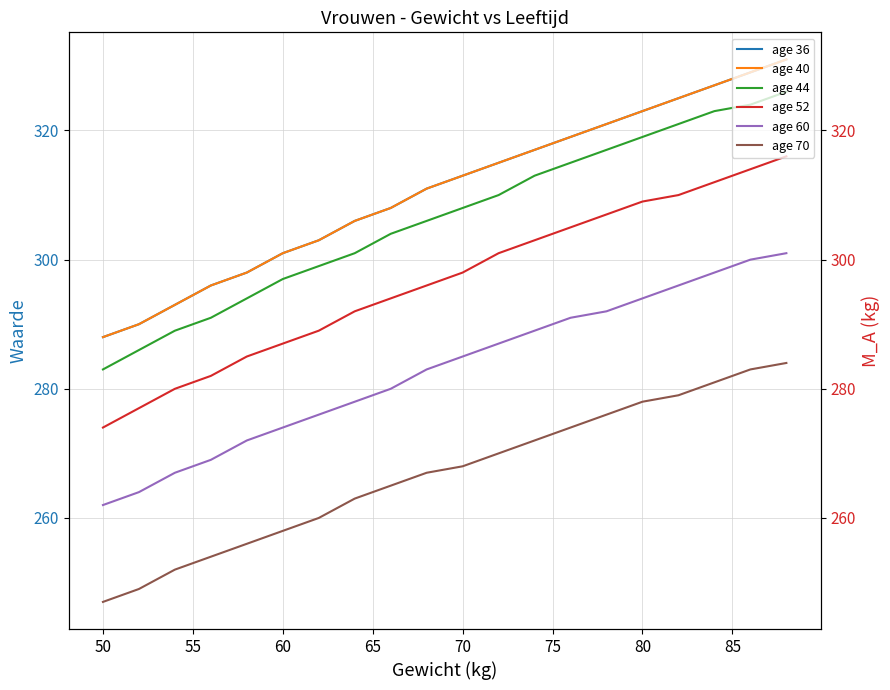

True or false: age 36 and age 52 cross at least once.

False